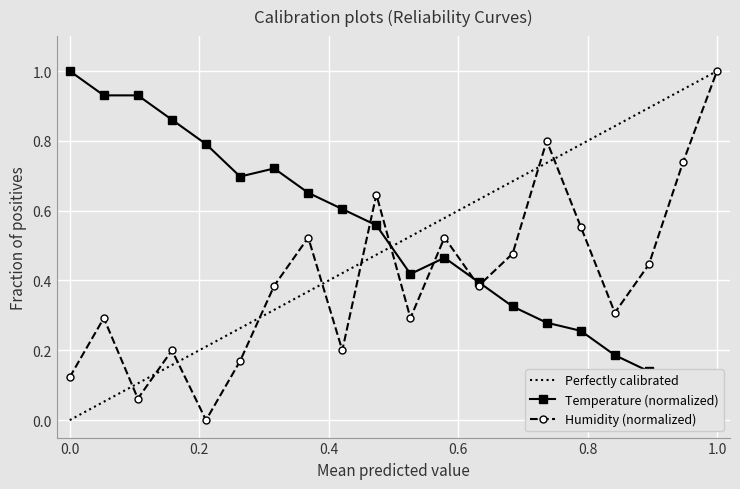

What is the highest value of the Humidity (normalized) series?

1.0